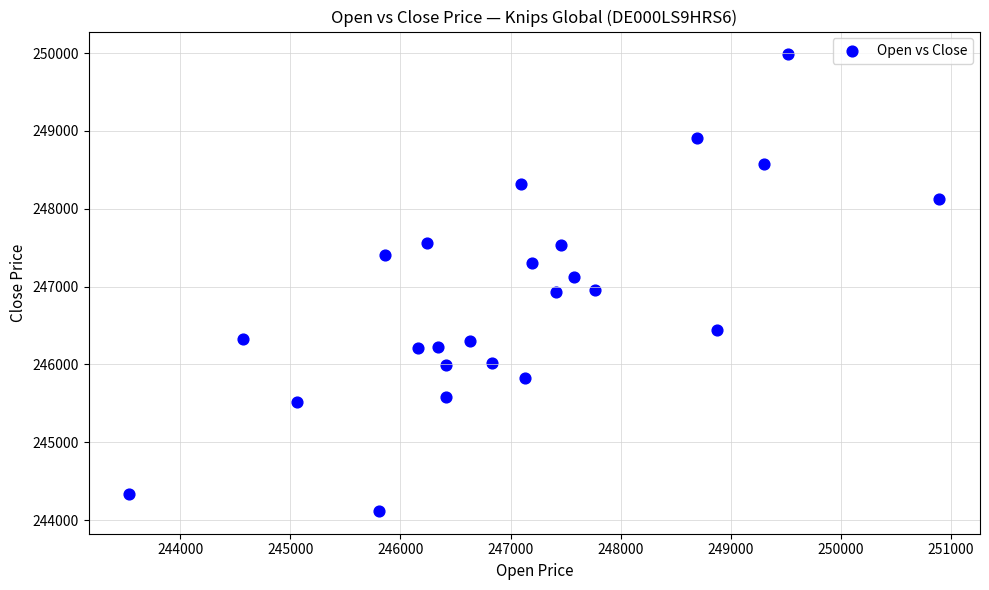

What is the range of Y values (max minus min)?

5865